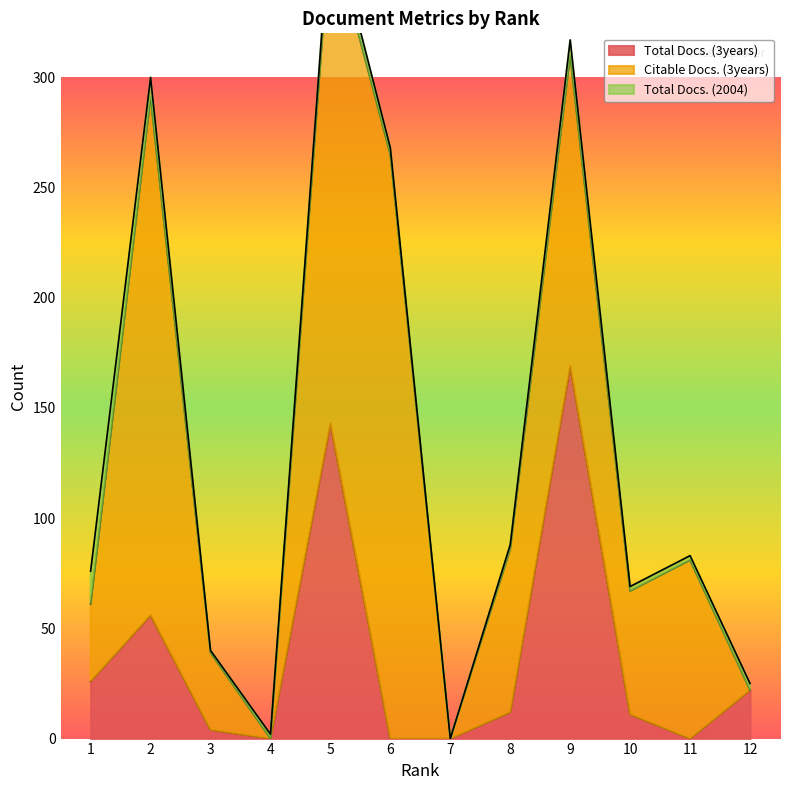

True or false: Citable Docs. (3years) has more than 2 points higher than both neighbors.

True